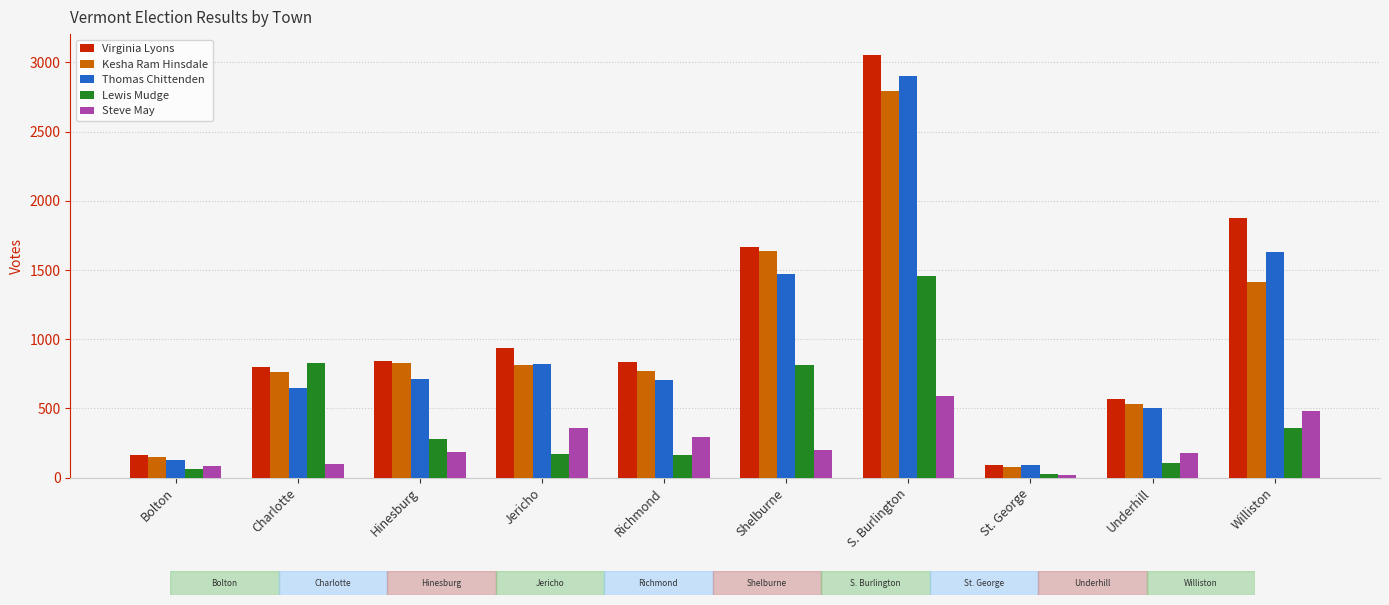

The value of Lewis Mudge at Underhill is 105. True or false?

True